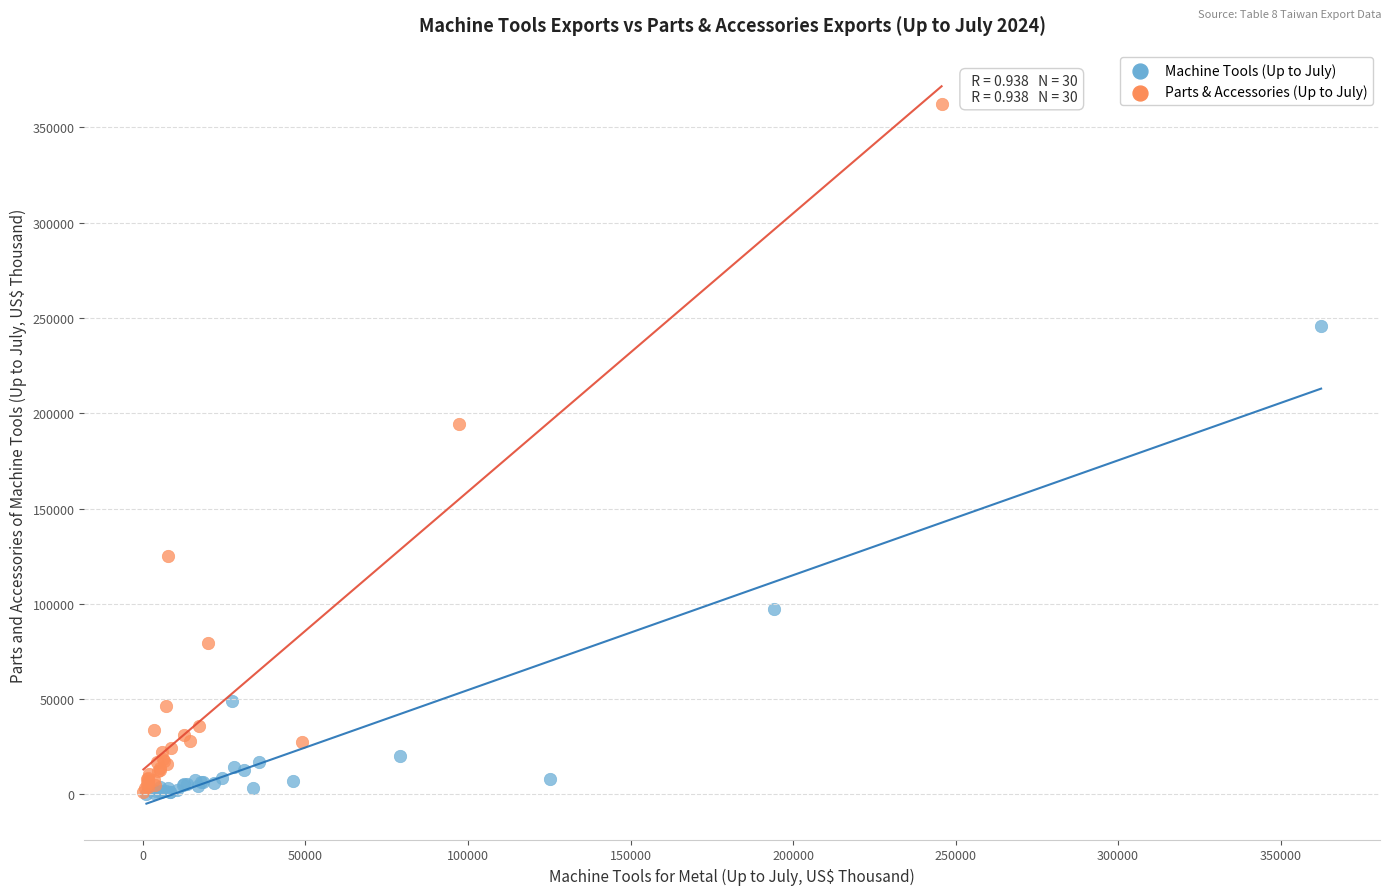

Which series contains the highest Y value?

Parts & Accessories (Up to July)